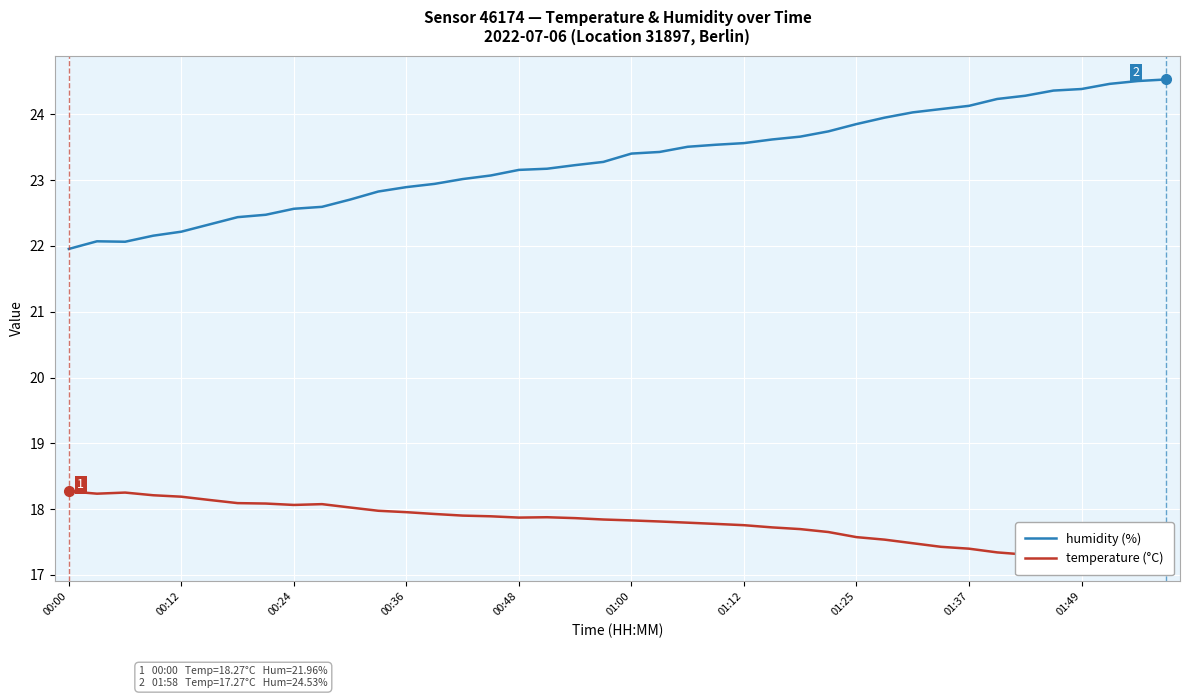

What is the sum of all humidity (%) values?

932.4